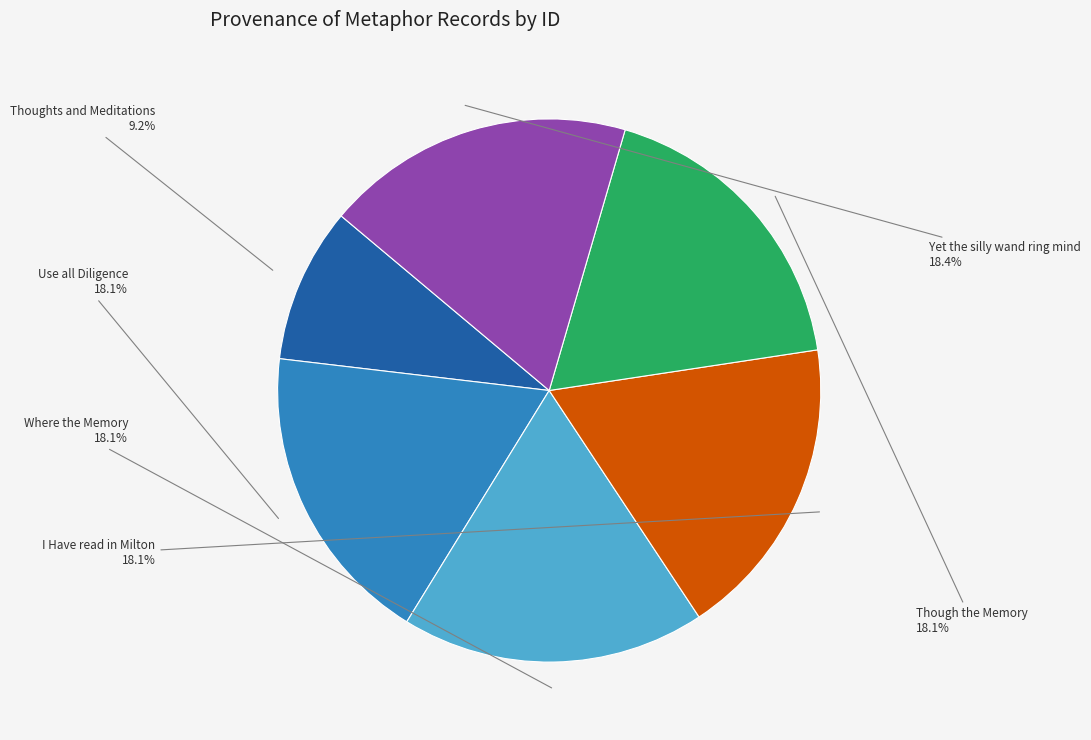

Count the number of slices in the pie.

6